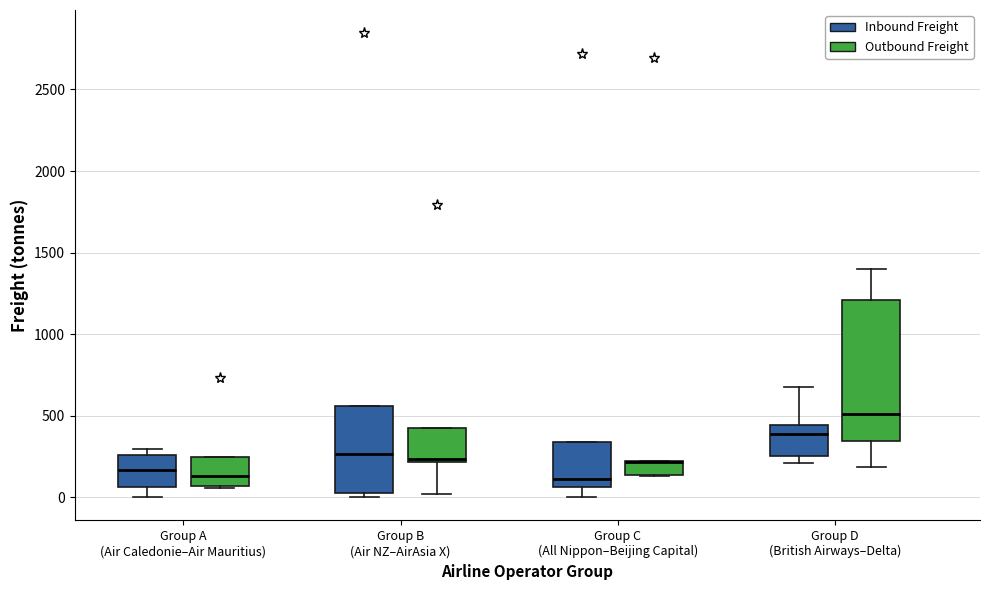

Reading left to right, read every box against the y-axis: the position of its median line, the range the box covers, and the ends of its whiskers. The values are not printed on the chart, so give them approximately, as read against the axis.

Group A (Air Caledonie–Air Mauritius) (Inbound Freight): median 150, box 50 to 250, whiskers 0 to 300
Group A (Air Caledonie–Air Mauritius) (Outbound Freight): median 150, box 50 to 250, whiskers 50 to 250
Group B (Air NZ–AirAsia X) (Inbound Freight): median 250, box 50 to 550, whiskers 0 to 550
Group B (Air NZ–AirAsia X) (Outbound Freight): median 250, box 200 to 450, whiskers 0 to 450
Group C (All Nippon–Beijing Capital) (Inbound Freight): median 100, box 50 to 350, whiskers 0 to 350
Group C (All Nippon–Beijing Capital) (Outbound Freight): median 200 (drawn on the box's upper edge), box 150 to 200, whiskers 150 to 200
Group D (British Airways–Delta) (Inbound Freight): median 400, box 250 to 450, whiskers 200 to 700
Group D (British Airways–Delta) (Outbound Freight): median 500, box 350 to 1200, whiskers 200 to 1400